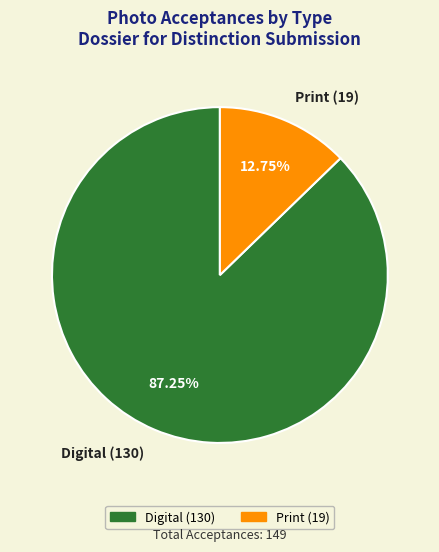

Which slice is the largest?

Digital